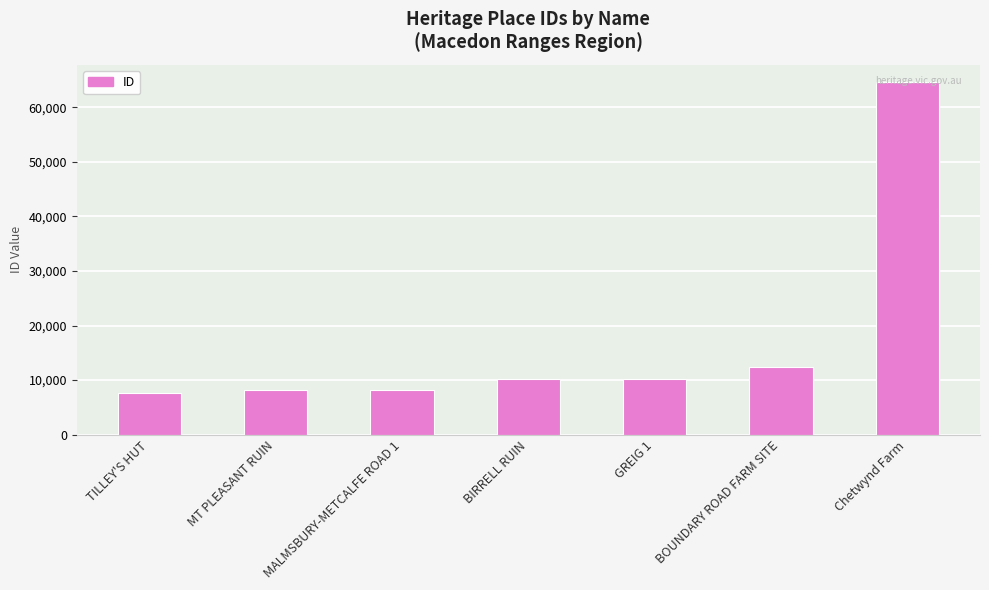

The value at BIRRELL RUIN is 10142. True or false?

True